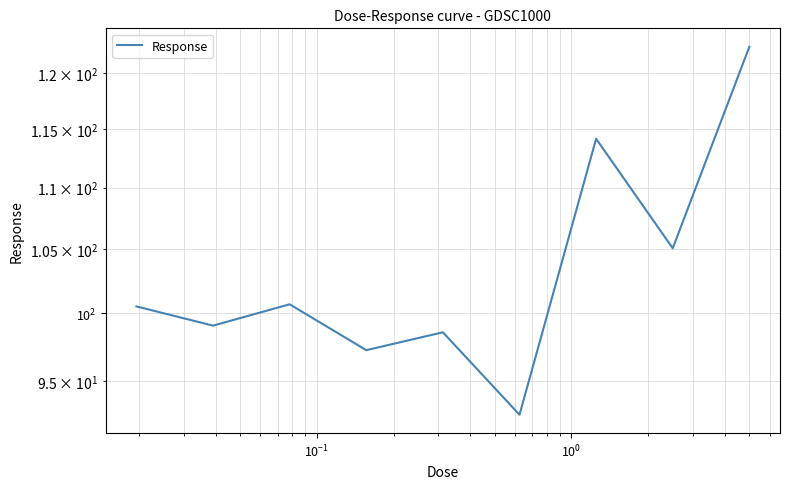

The value at $\mathdefault{10^{-1}}$ is 55.2. True or false?

False